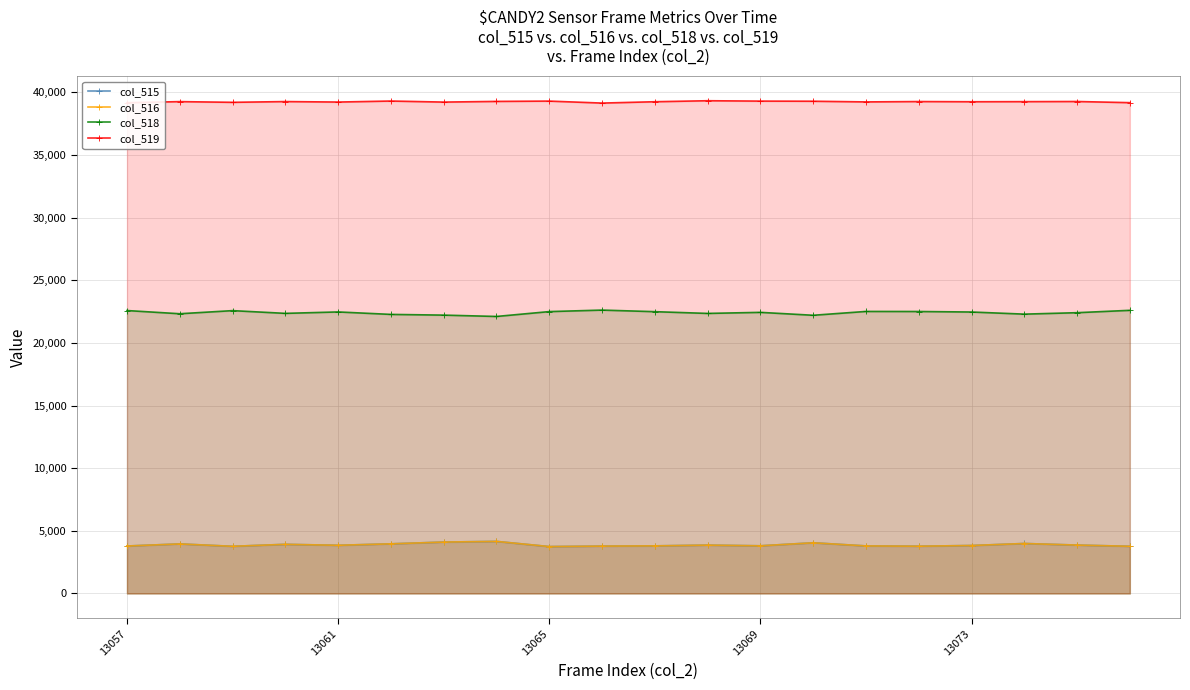

How many values in the col_515 series exceed 3847?

9